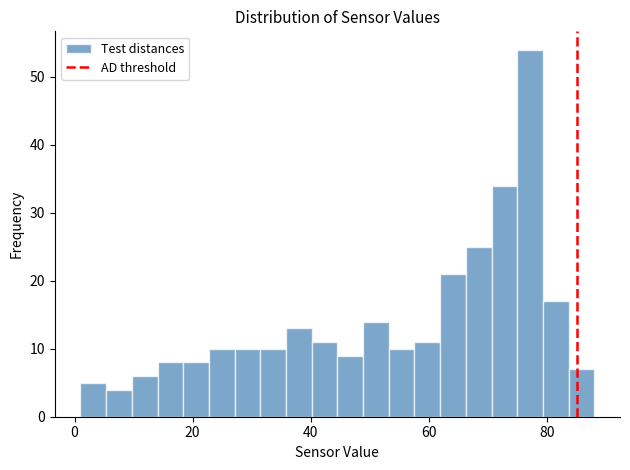

Around what value on the x-axis is the tallest bar? Give the approximate position of its centre, as read against the axis.

78